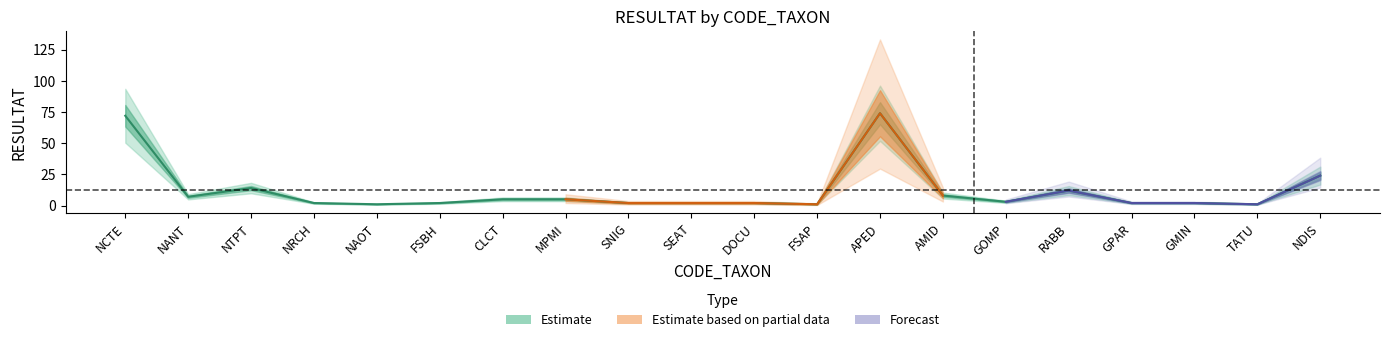

What is the label of the 2nd point from the left?

NANT